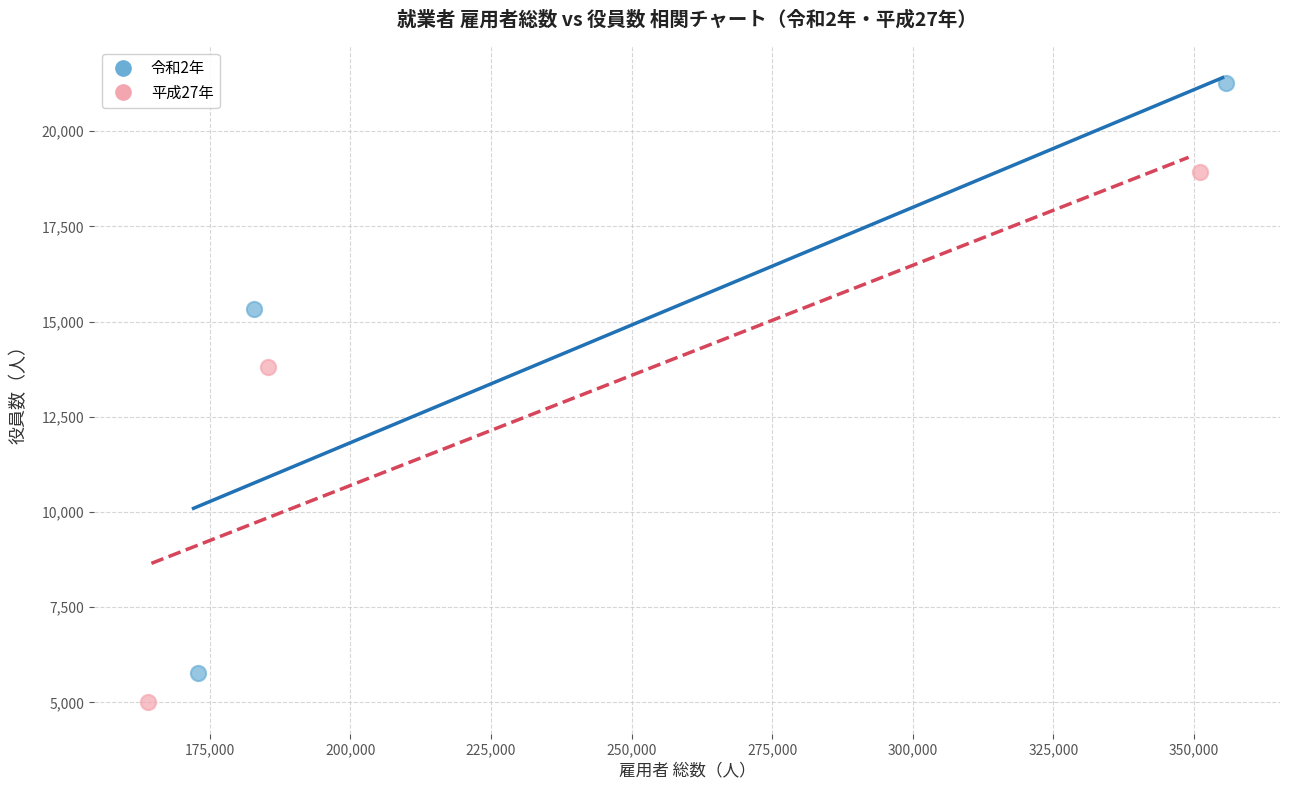

Which series has the largest Y range (max minus min)?

令和2年